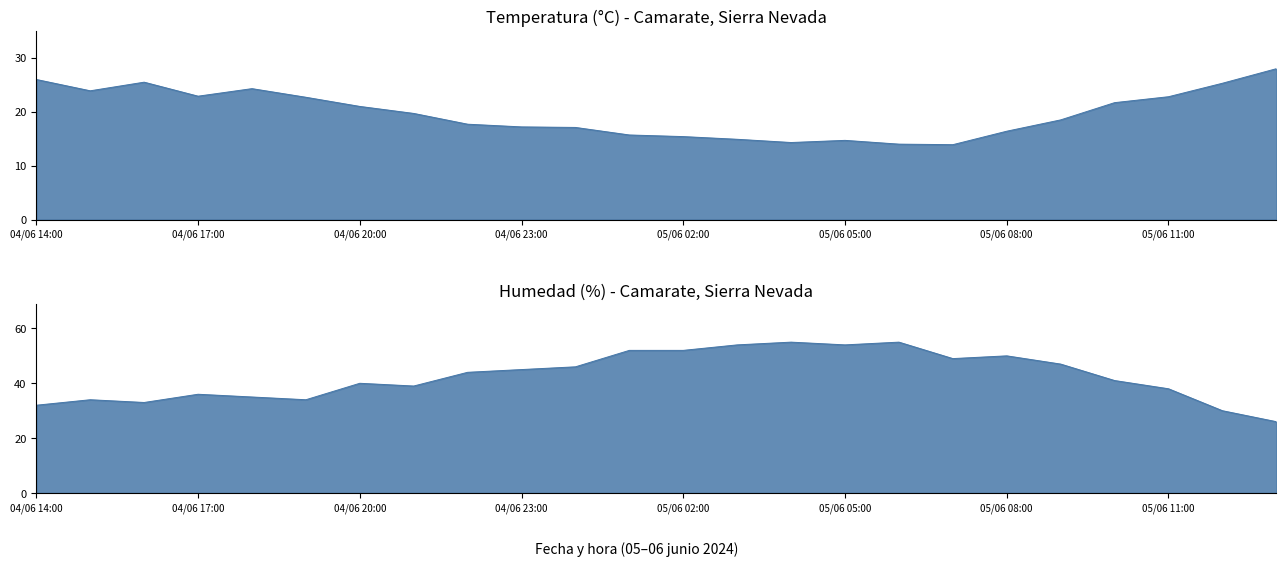

What is the sum of all Humedad (%) values?

1021.0